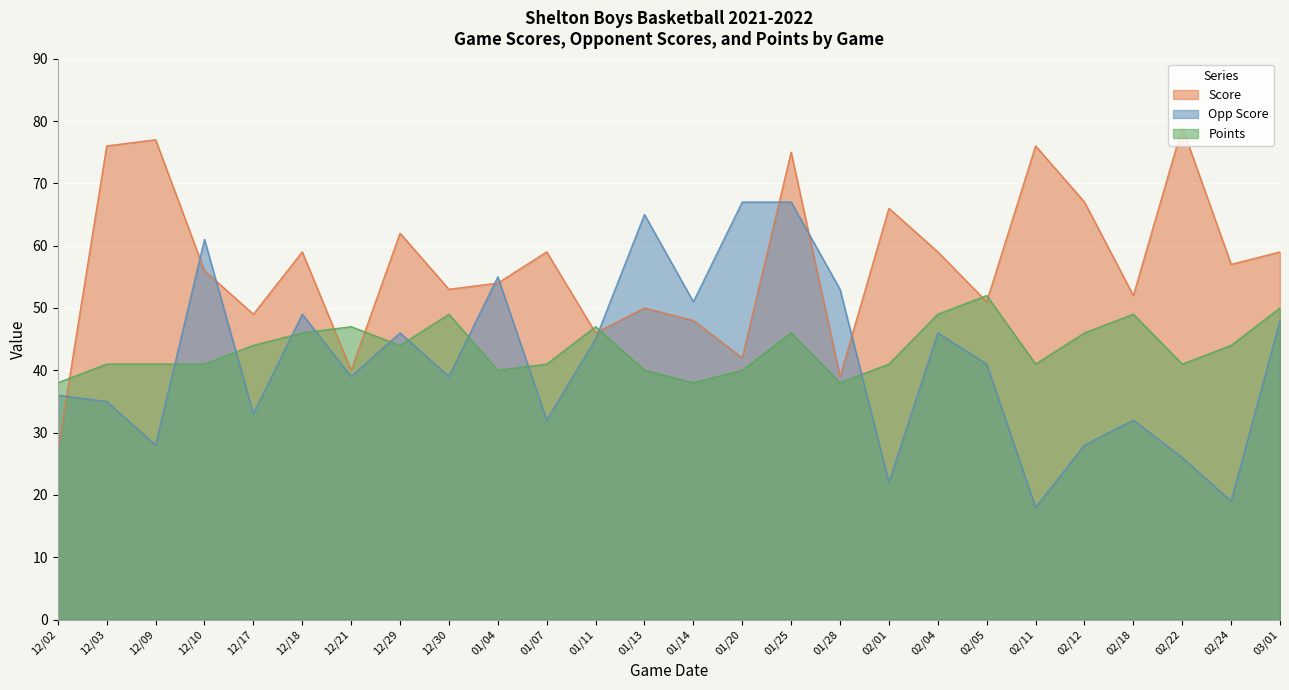

How many values in the Score series are below 57?

13